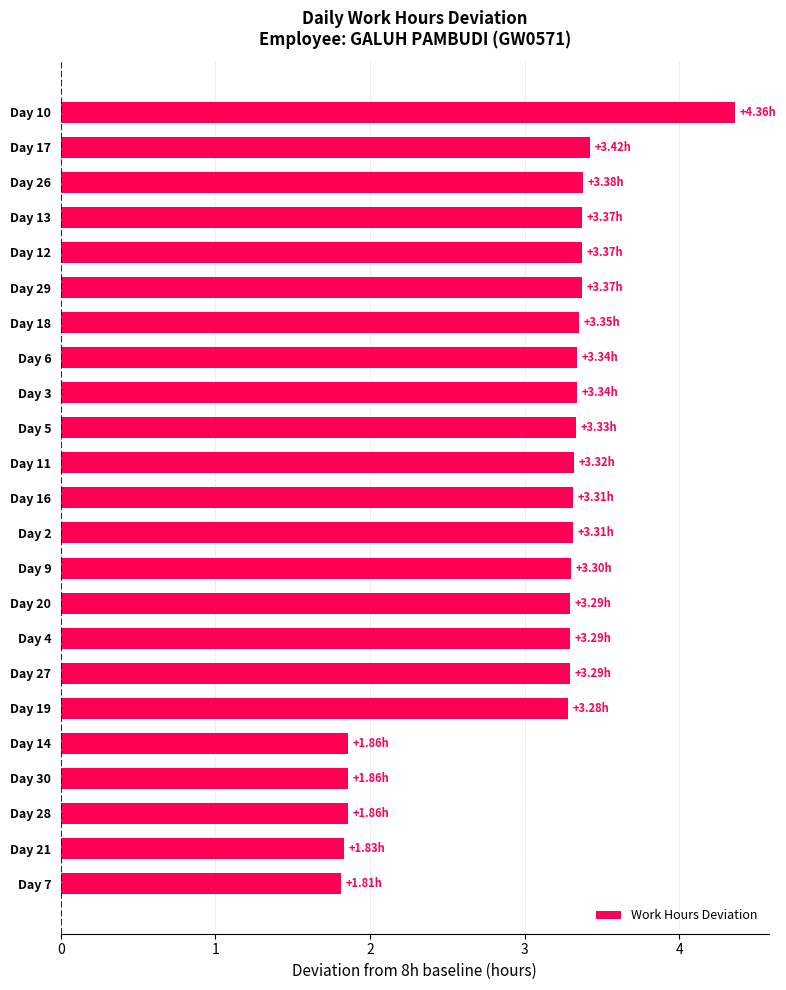

What is the ratio of the value at Day 28 to the value at Day 4?

0.6